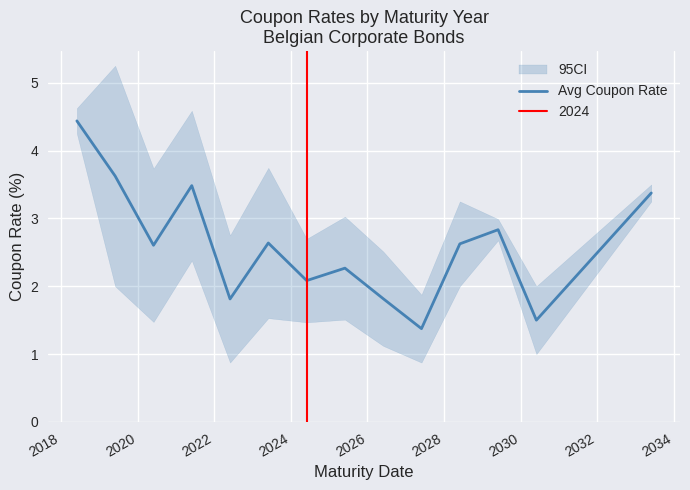

What is the greatest value displayed?

4.4